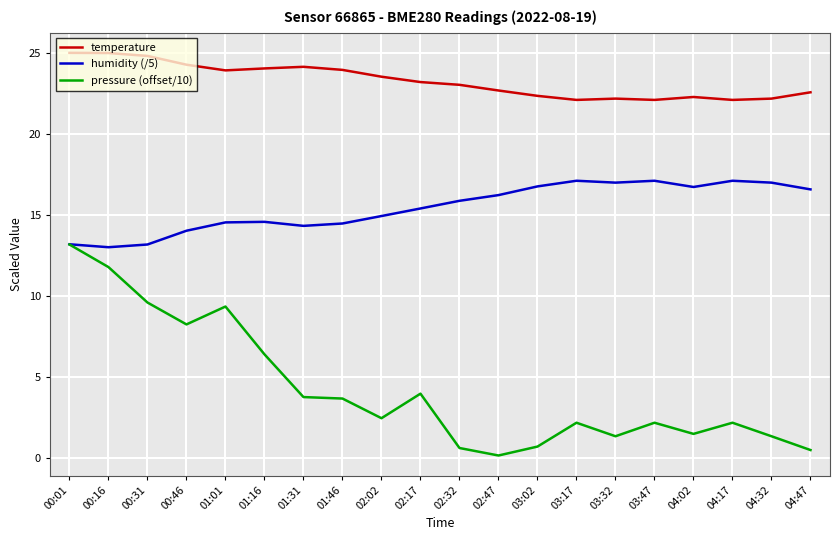

Which series has the largest total across all categories?

temperature